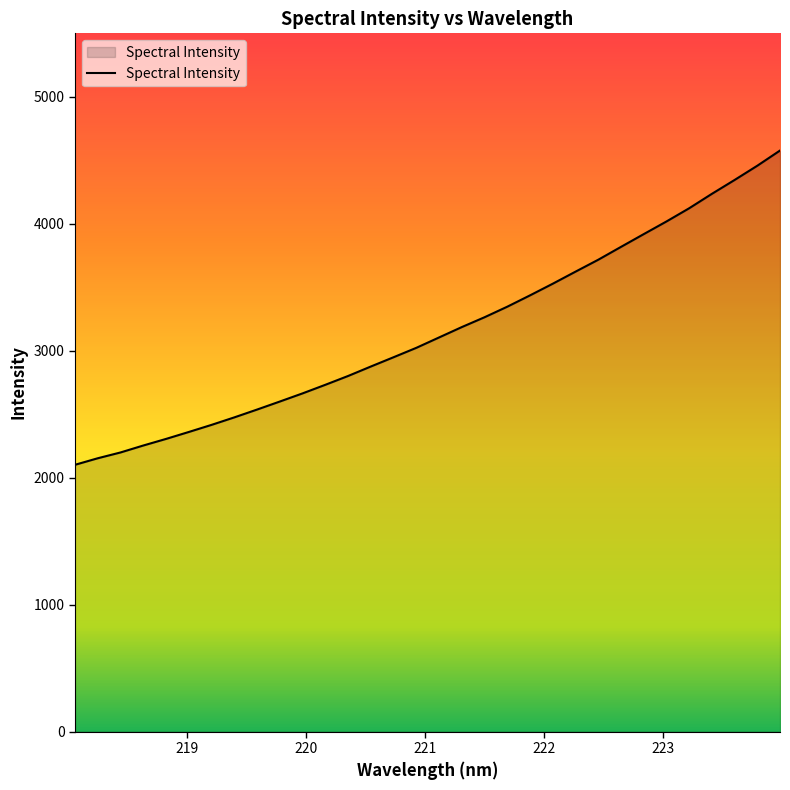

What is the maximum value shown in the chart?

4576.7